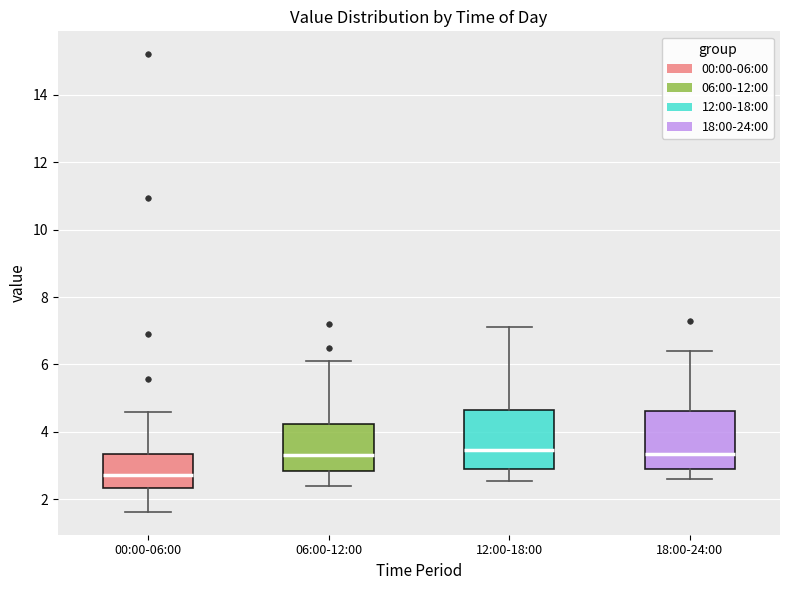

Where is the lower edge of the box for 12:00-18:00 on the y-axis? The values are not printed on the chart, so give them approximately, as read against the axis.

2.8